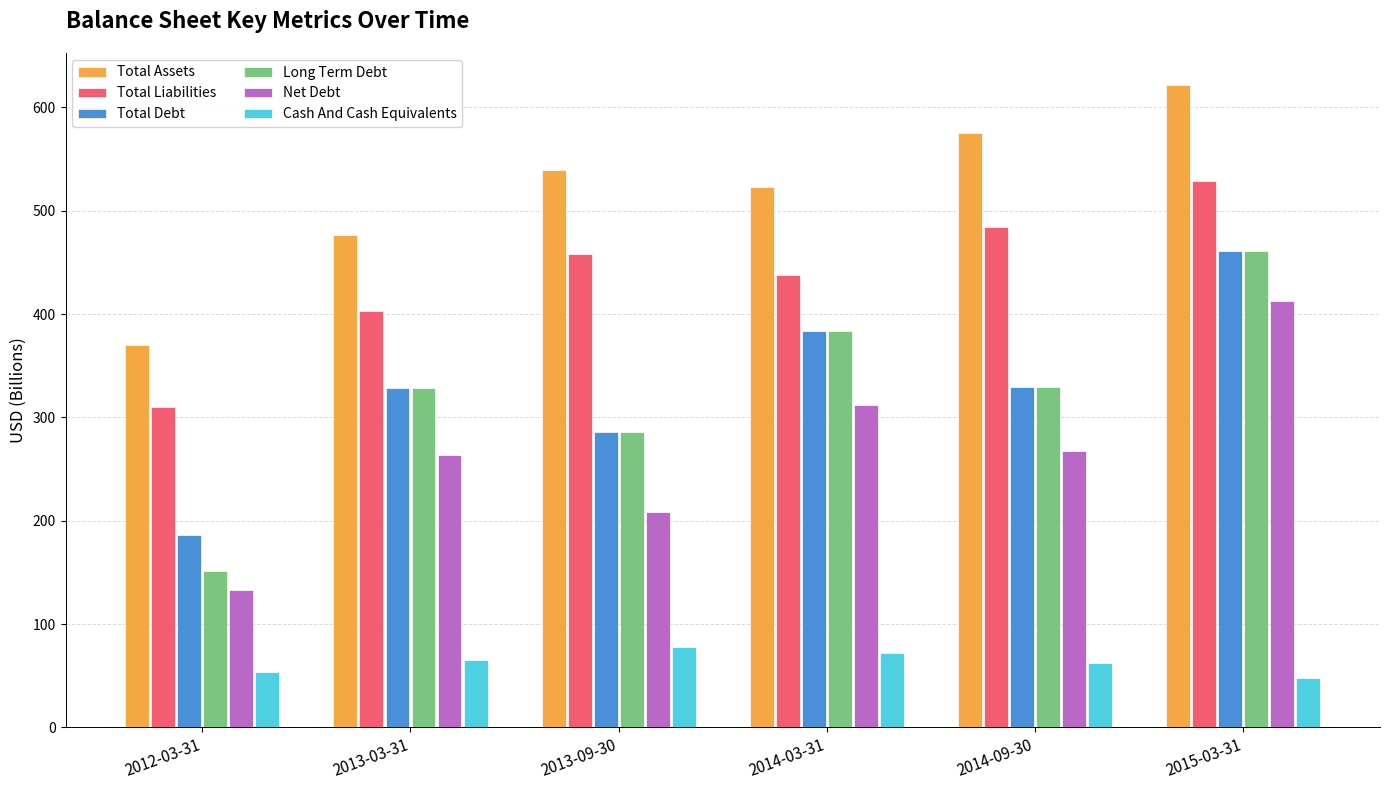

What position from the right is 2012-03-31?

6